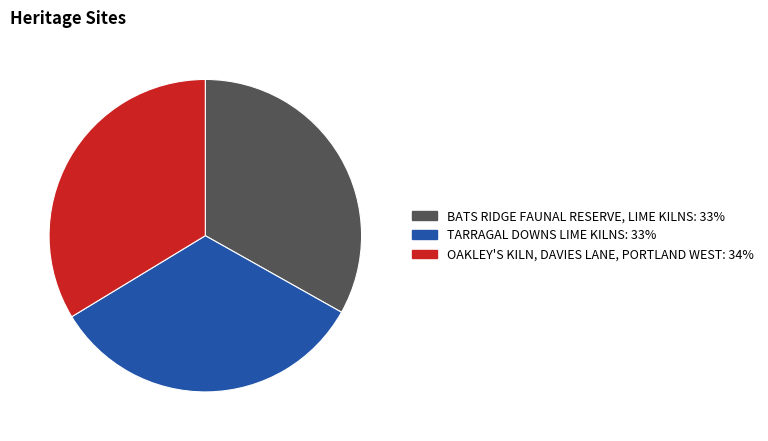

Is the sum of TARRAGAL DOWNS LIME KILNS and OAKLEY'S KILN, DAVIES LANE, PORTLAND WEST greater than half?

Yes